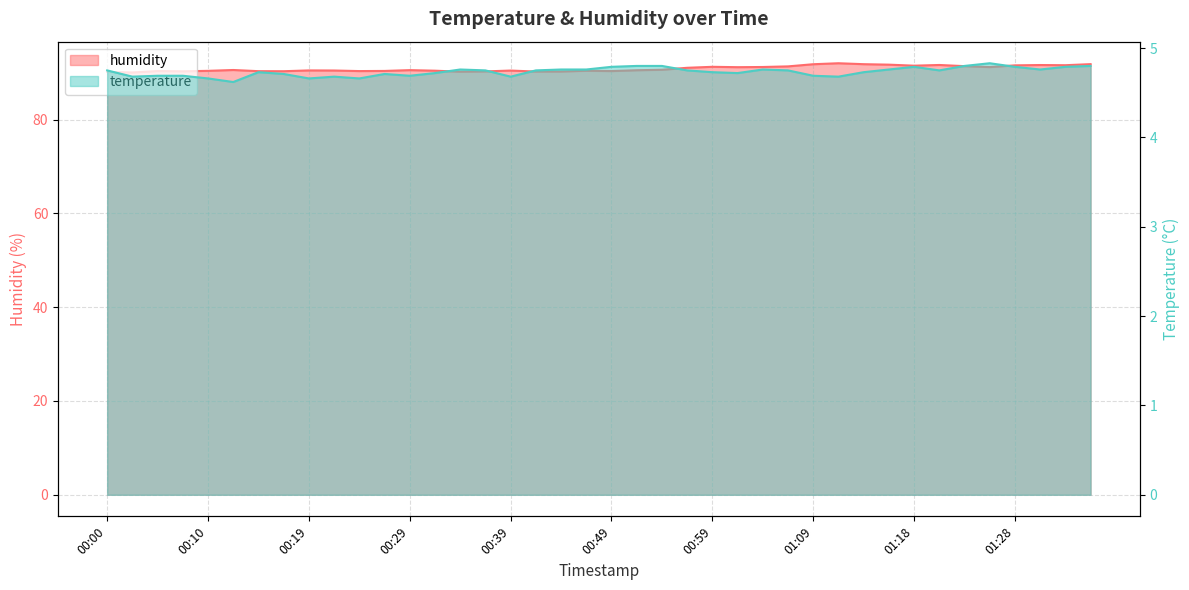

Rank the series by their average value, from lowest to highest.

temperature, humidity